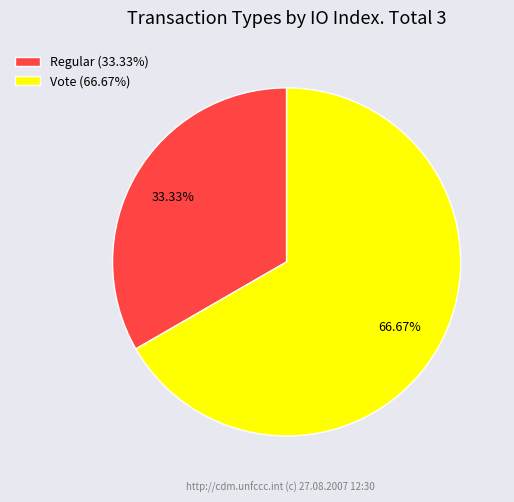

To the nearest percent, what percentage of the pie is Regular?

33%